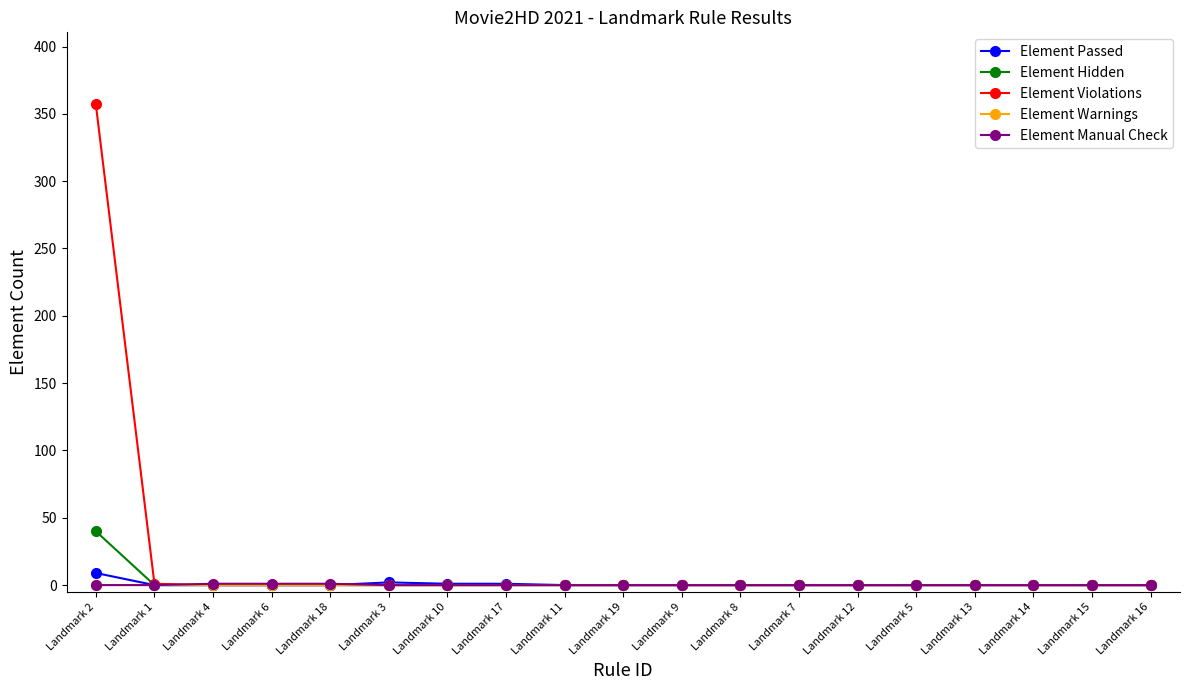

Is it true that Element Hidden equals -20 at Landmark 17?

False